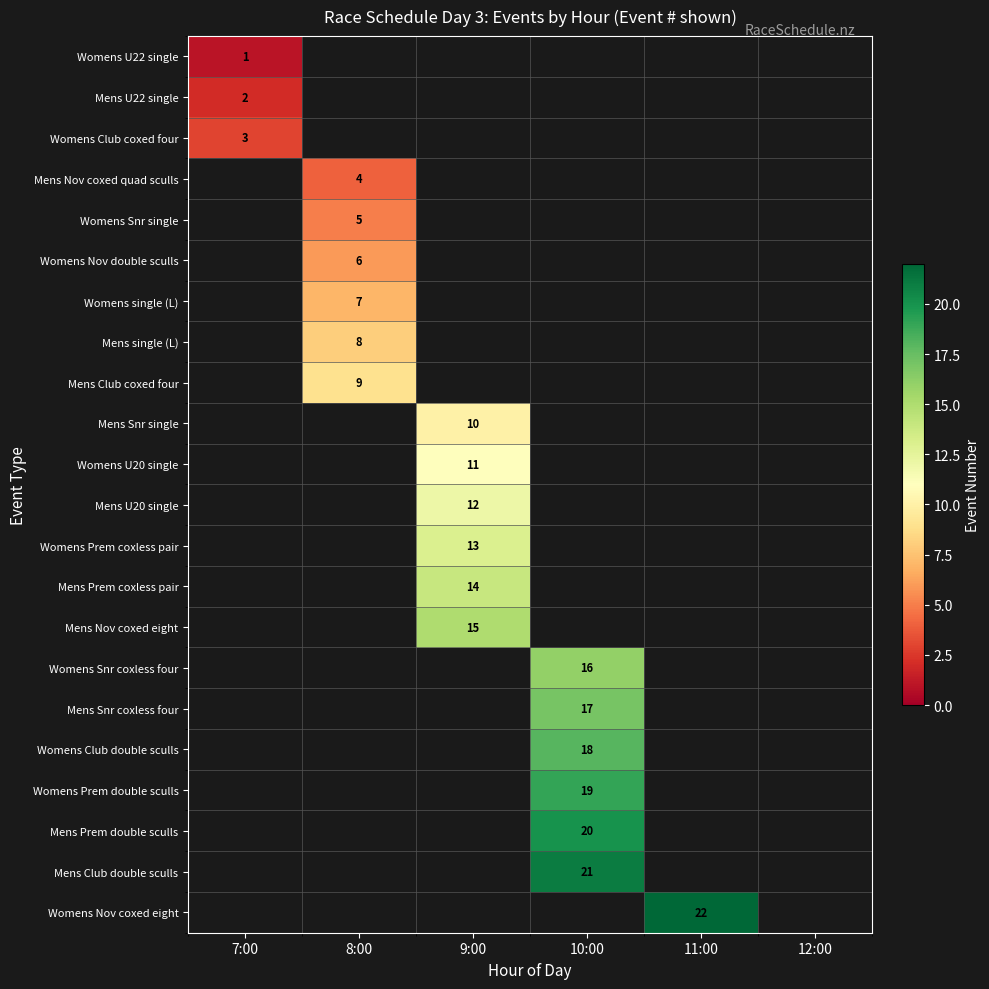

The Mens single (L) series shows 13 at 8:00. True or false?

False